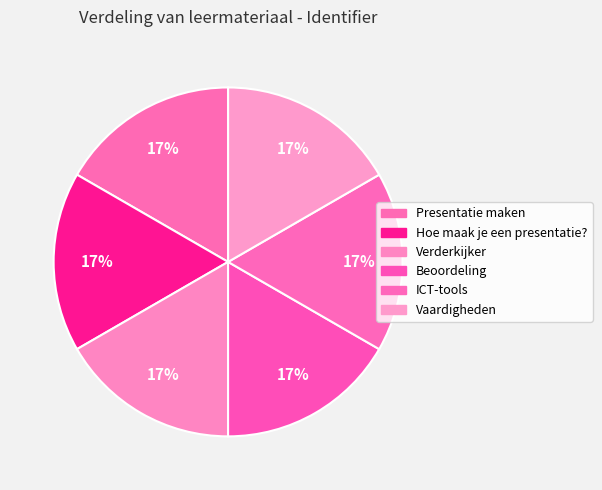

What is the smallest slice in the pie chart?

Presentatie maken